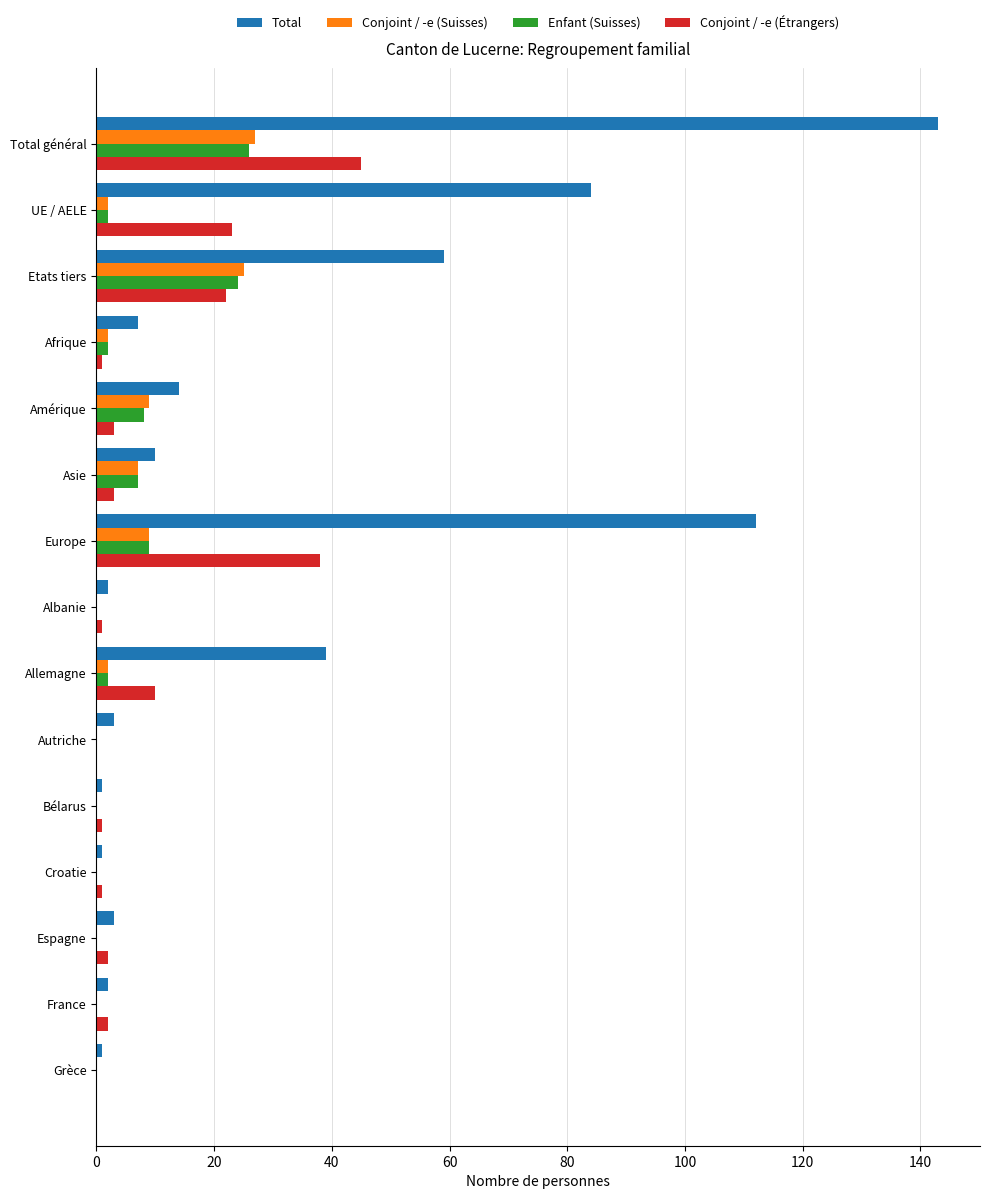

The value of Total at Afrique is 7. True or false?

True